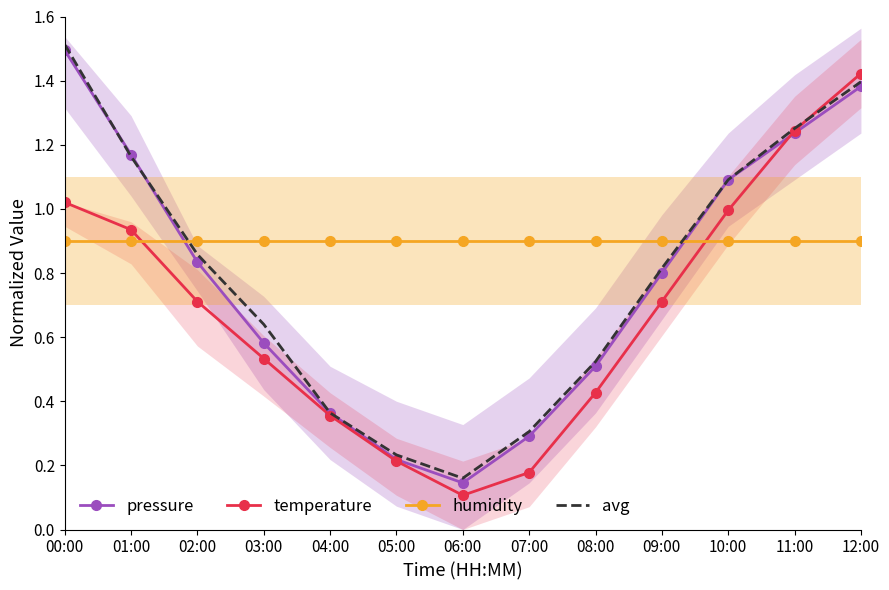

At which label does temperature reach its peak?

12:00